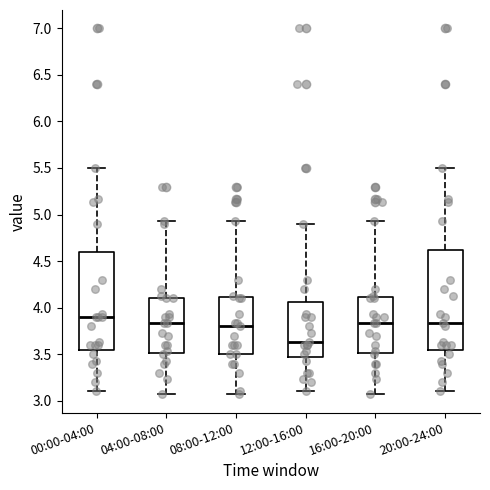

Where does the upper whisker of the box for 20:00-24:00 end on the y-axis? The values are not printed on the chart, so give them approximately, as read against the axis.

5.50